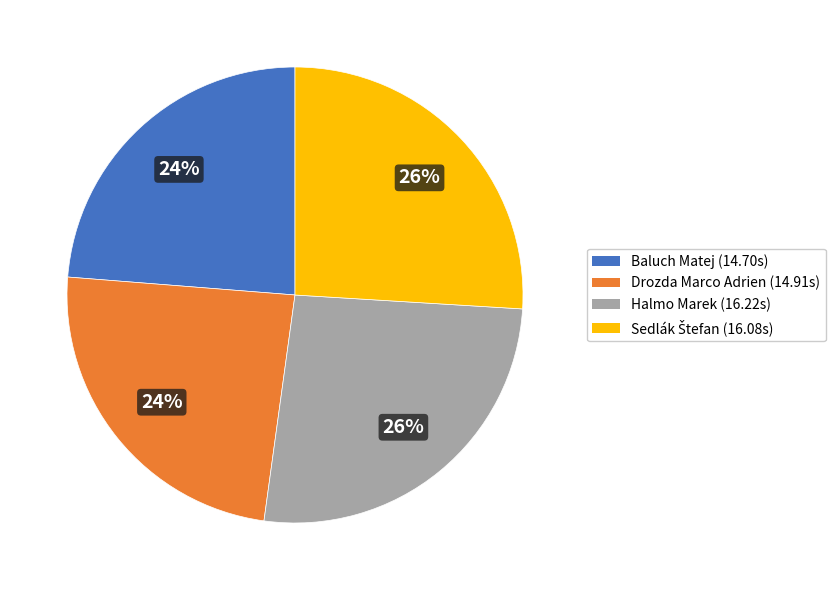

Is there a majority slice in this chart?

No